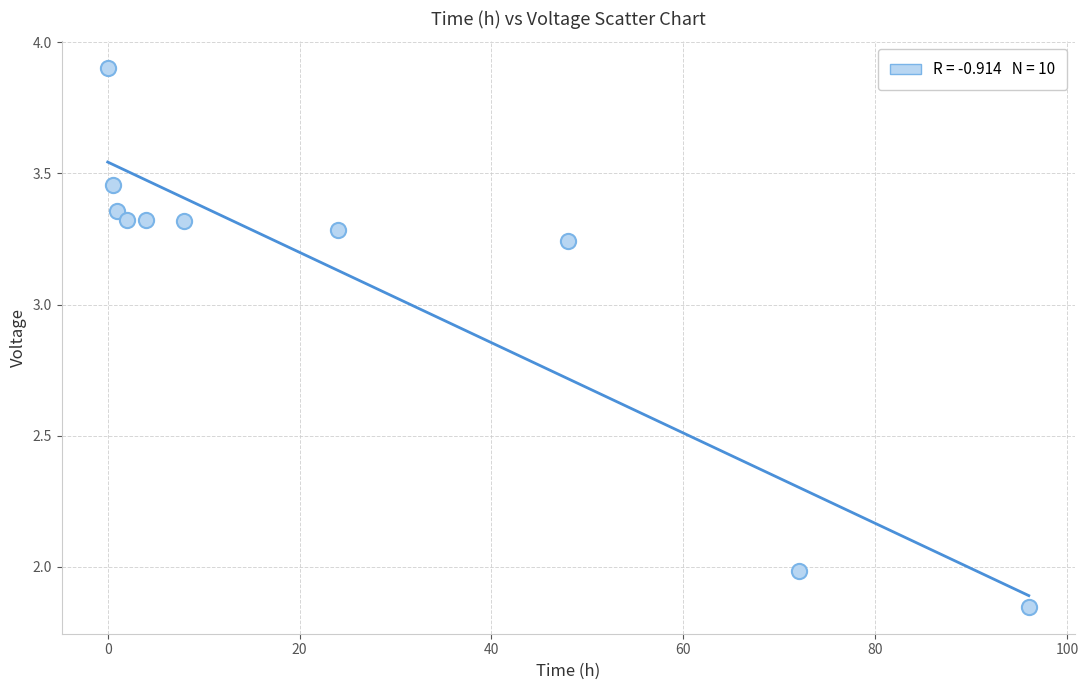

What is the average Y value?

3.1